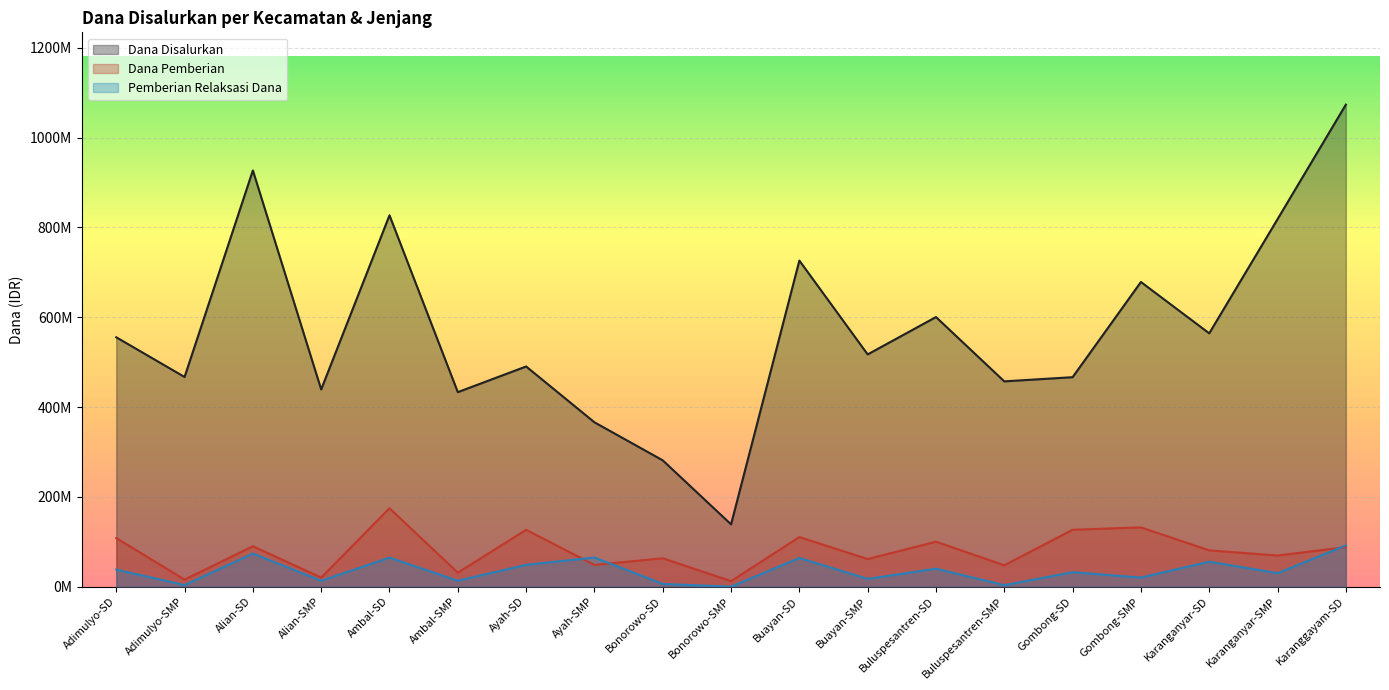

Rank the categories by Pemberian Relaksasi Dana value from highest to lowest.

Karanggayam-SD, Alian-SD, Ayah-SMP, Ambal-SD, Buayan-SD, Karanganyar-SD, Ayah-SD, Buluspesantren-SD, Adimulyo-SD, Gombong-SD, Karanganyar-SMP, Gombong-SMP, Buayan-SMP, Alian-SMP, Ambal-SMP, Bonorowo-SD, Adimulyo-SMP, Buluspesantren-SMP, Bonorowo-SMP